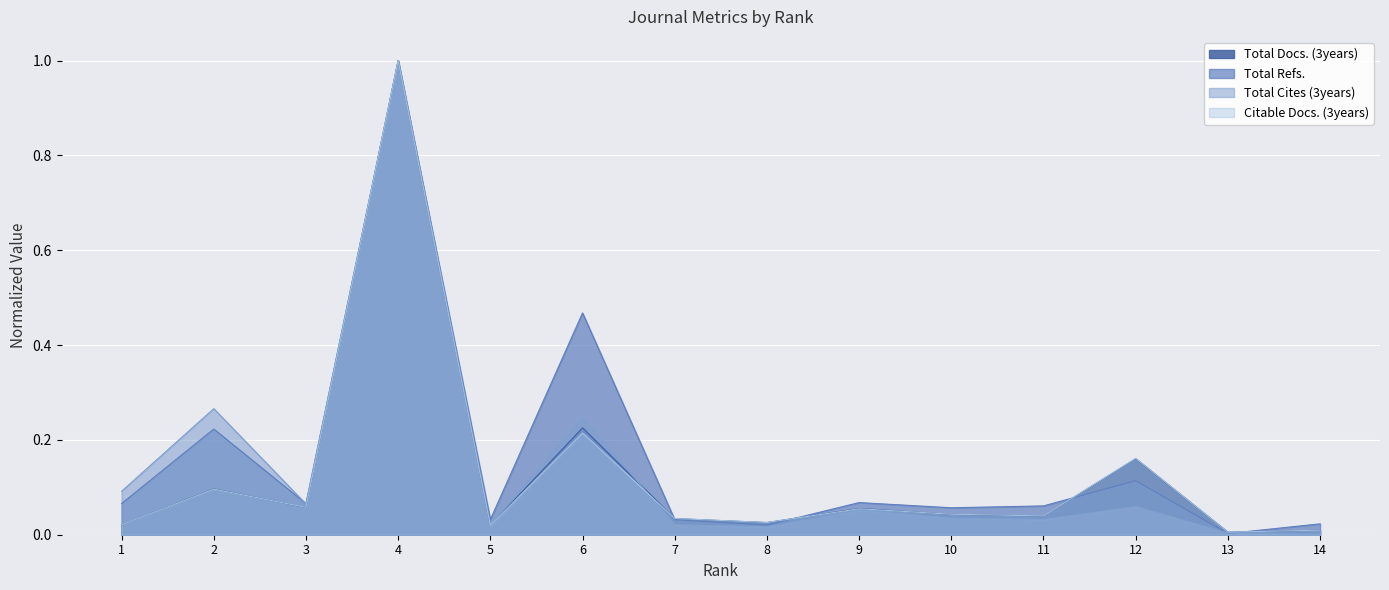

Which series has the largest range (max minus min)?

Total Cites (3years)